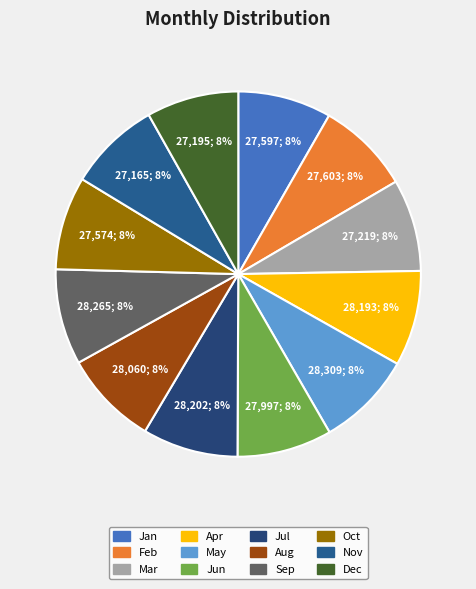

How many slices are in this pie chart?

12